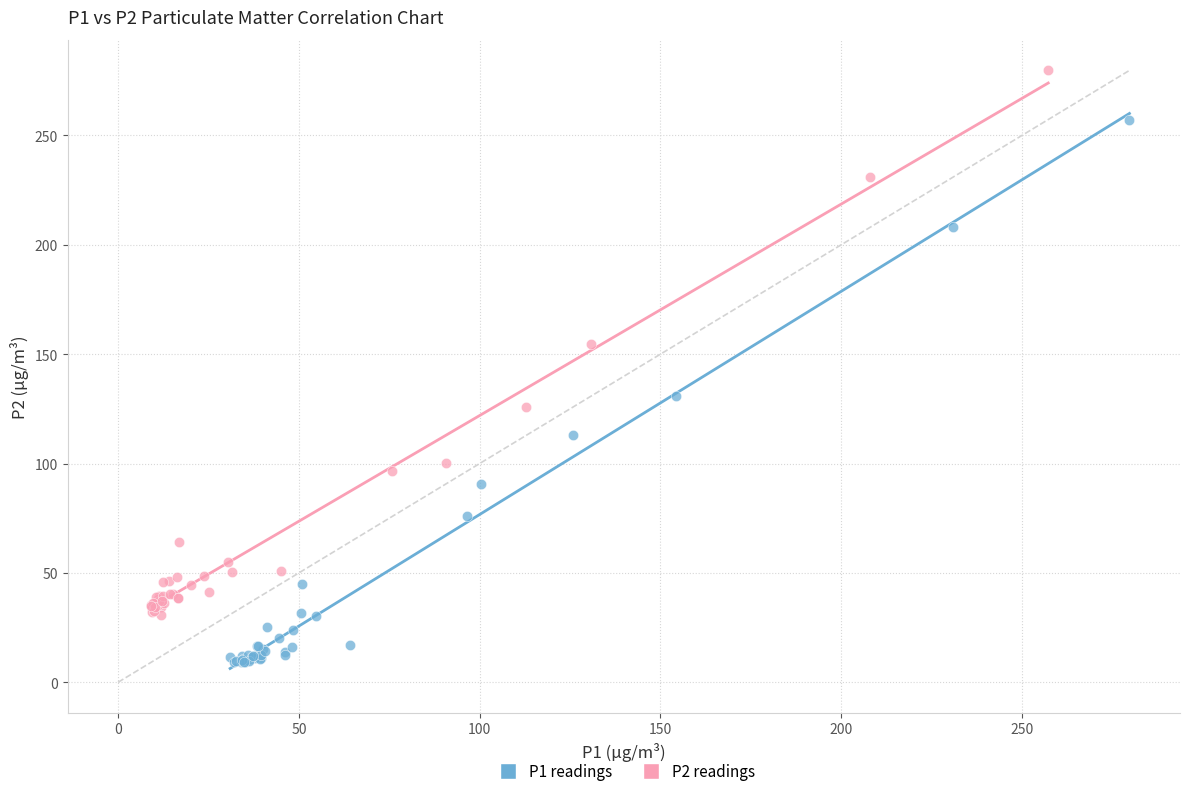

Which series contains the highest Y value?

P2 readings